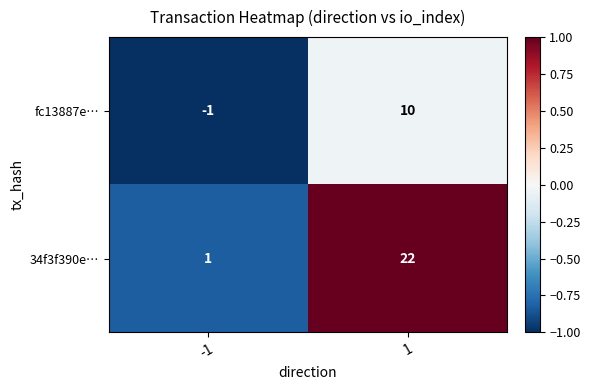

Reading left to right, what are all the values shown in this chart?

fc13887e…: -1=-1	1=10
34f3f390e…: -1=1	1=22